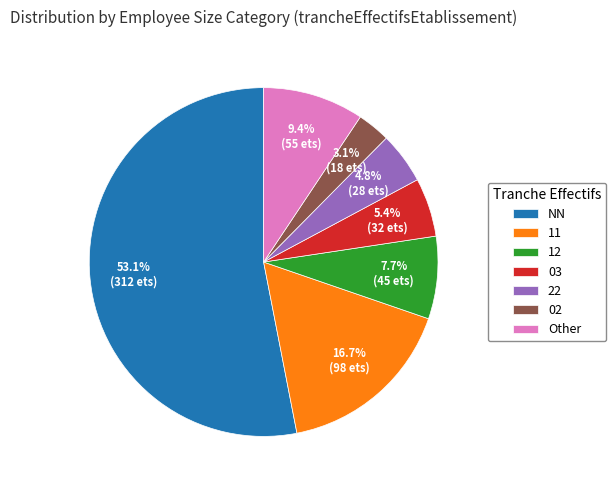

What percentage is the NN slice, to the nearest percent?

53%